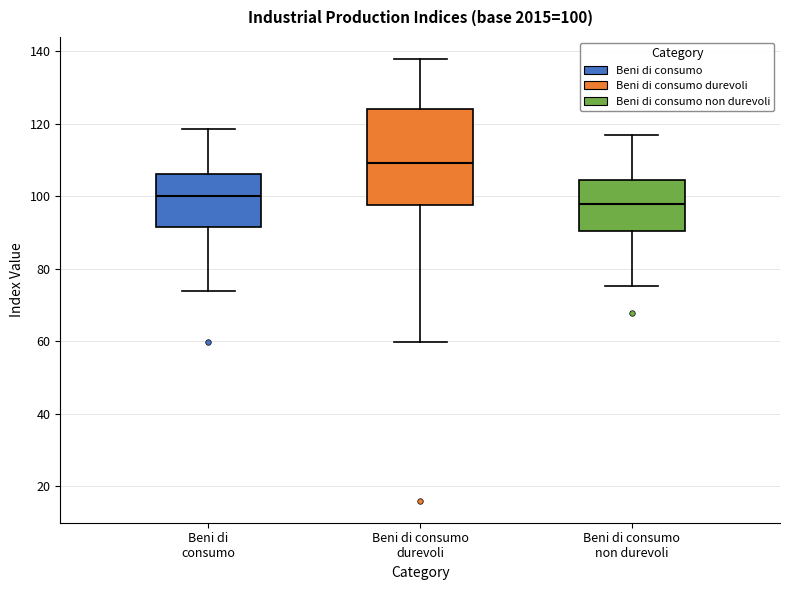

Which box has the highest median line?

Beni di consumo durevoli